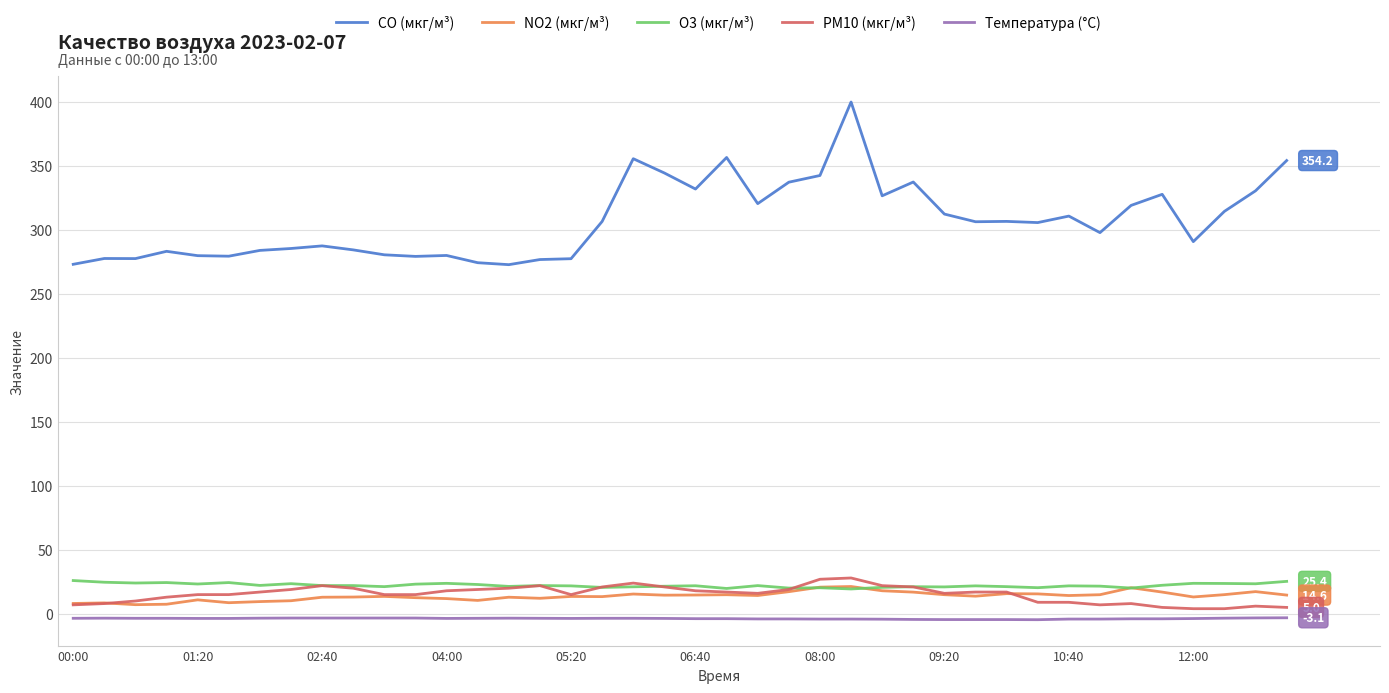

What is the highest value of the CO (мкг/м³) series?

399.9